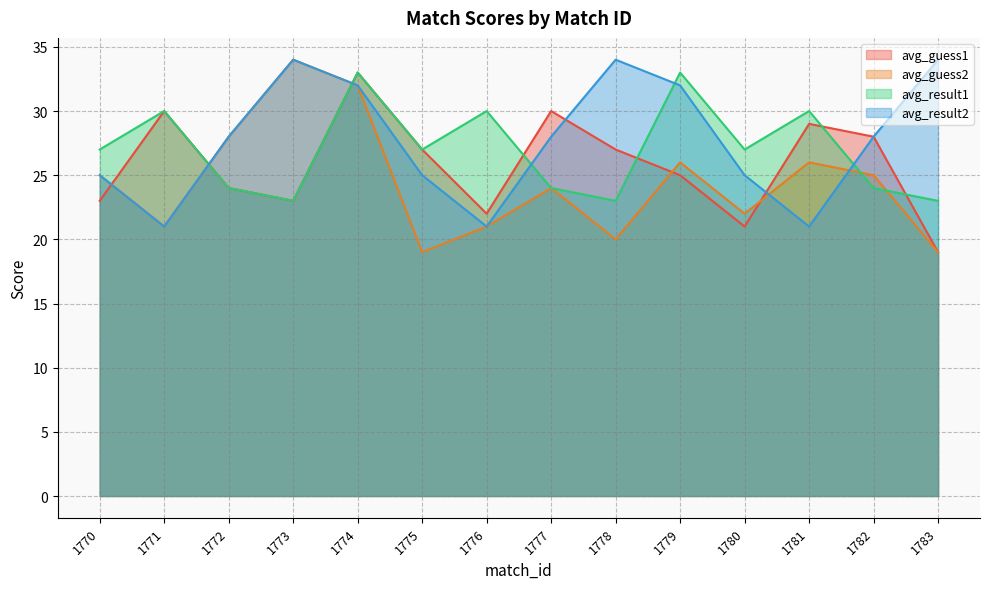

What is the difference between the maximum and second lowest values in the avg_result2 series?

13